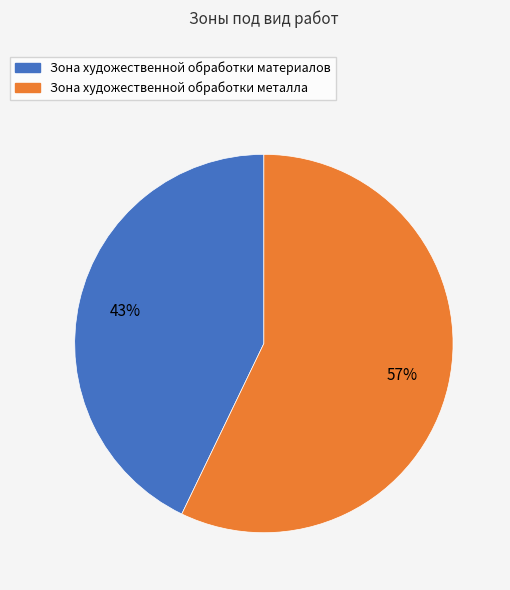

How many slices are in this pie chart?

2